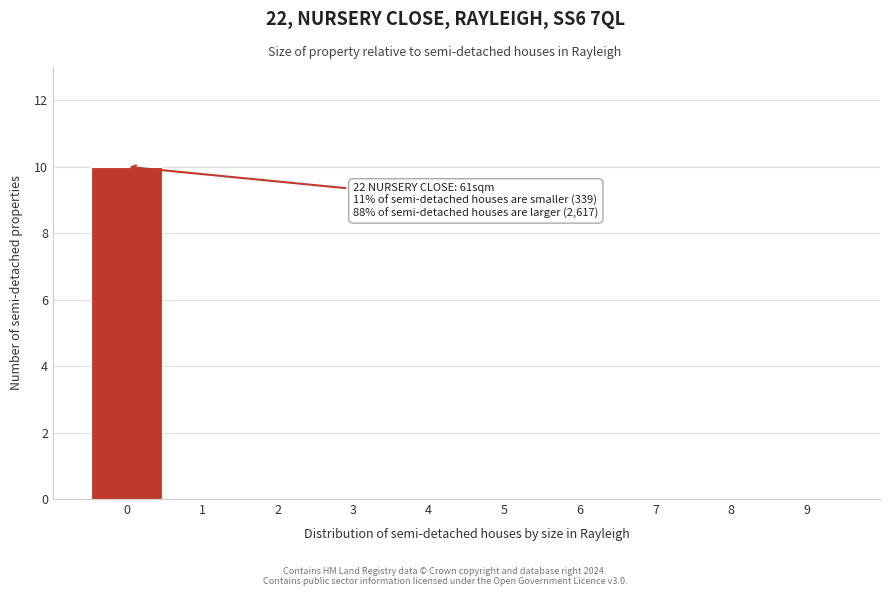

Reading right to left, list all the values displayed in this chart.

9=0	8=0	7=0	6=0	5=0	4=0	3=0	2=0	1=0	0=10